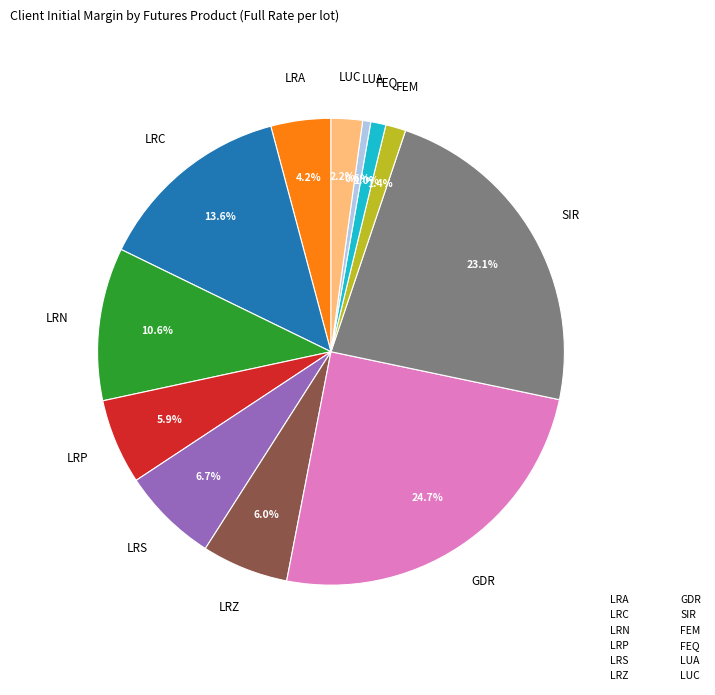

True or false: FEM accounts for 11% of the total.

False